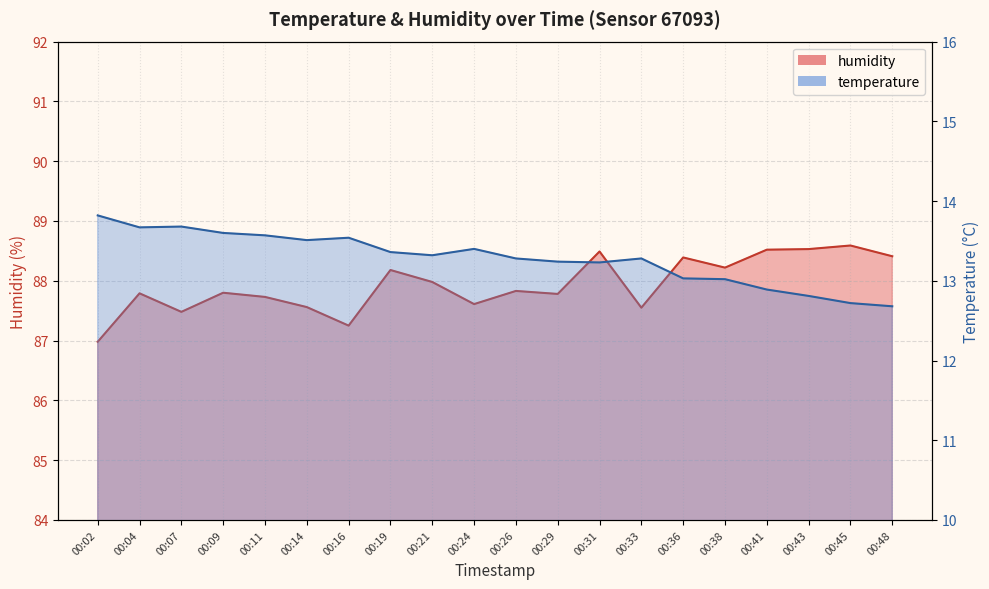

Does the chart have visible grid lines?

Yes